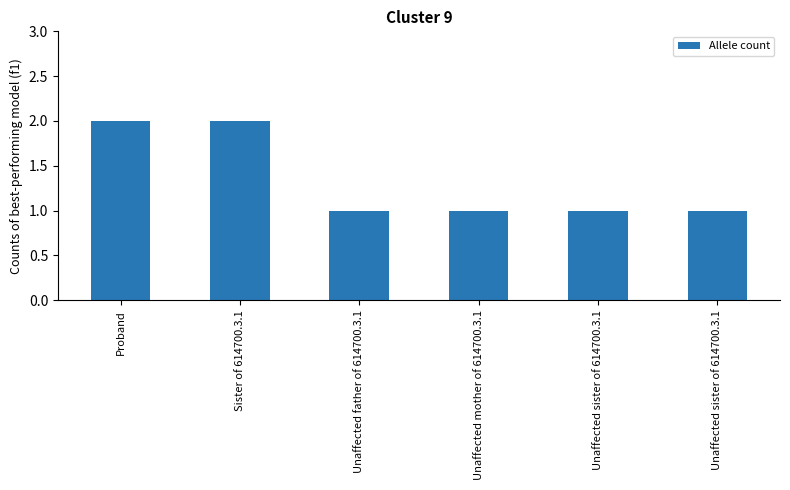

What is the label of the 3rd bar from the left?

Unaffected father of 614700.3.1